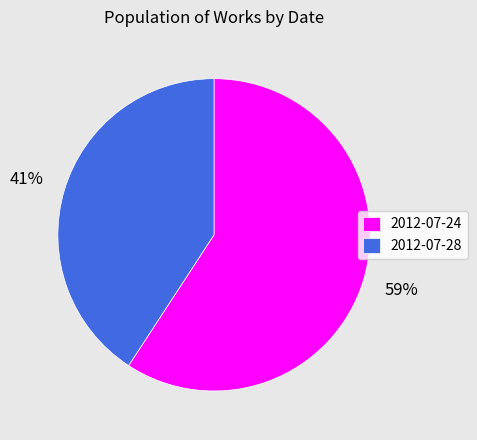

To the nearest percent, what portion does 2012-07-28 represent?

41%